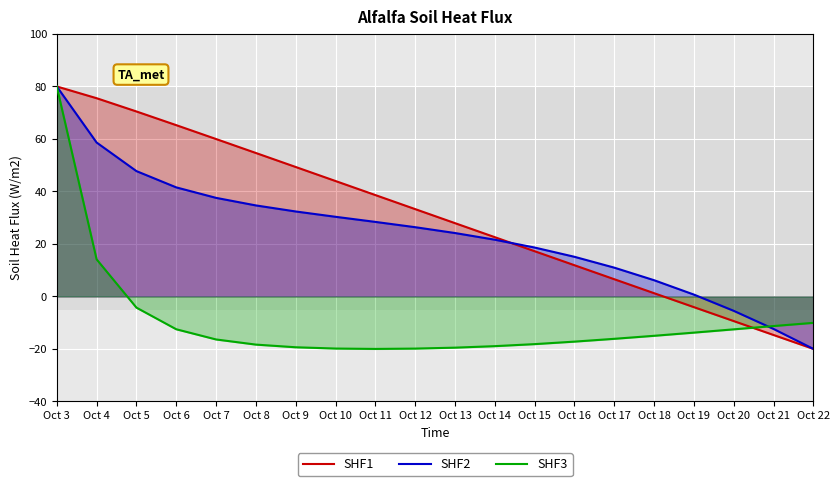

What is the value of the SHF1 point at the 11th from the left?

27.9